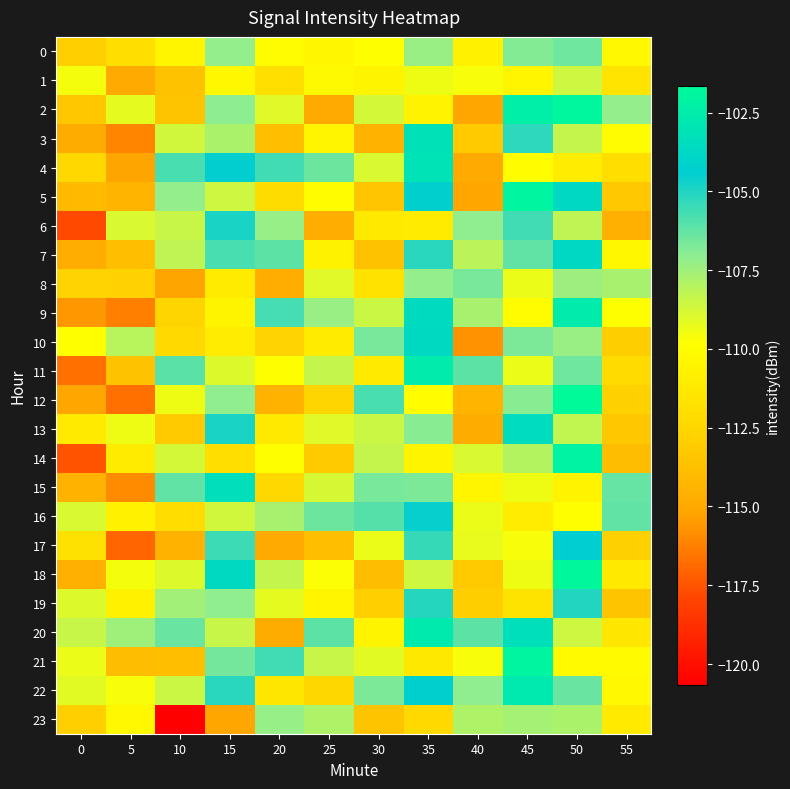

What is the smallest value displayed?

-120.7